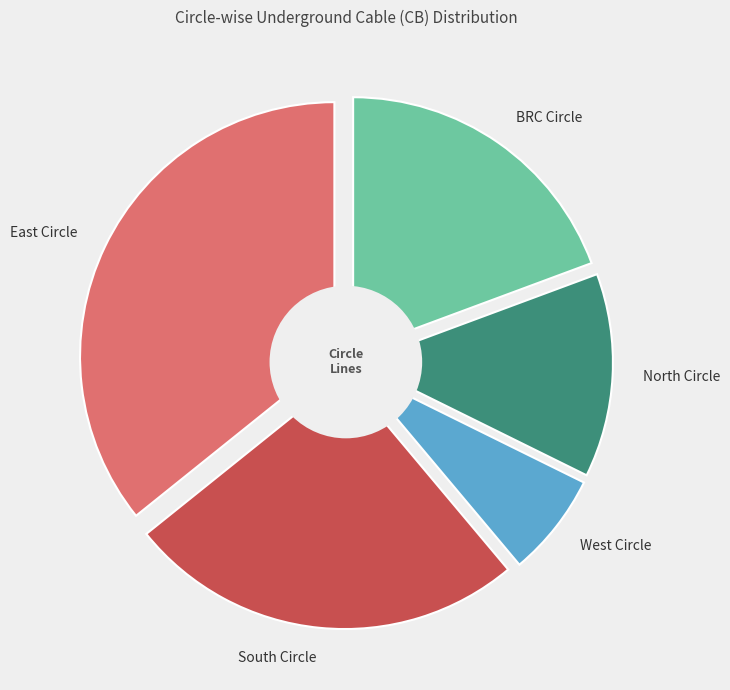

Is BRC Circle the majority of the pie?

No